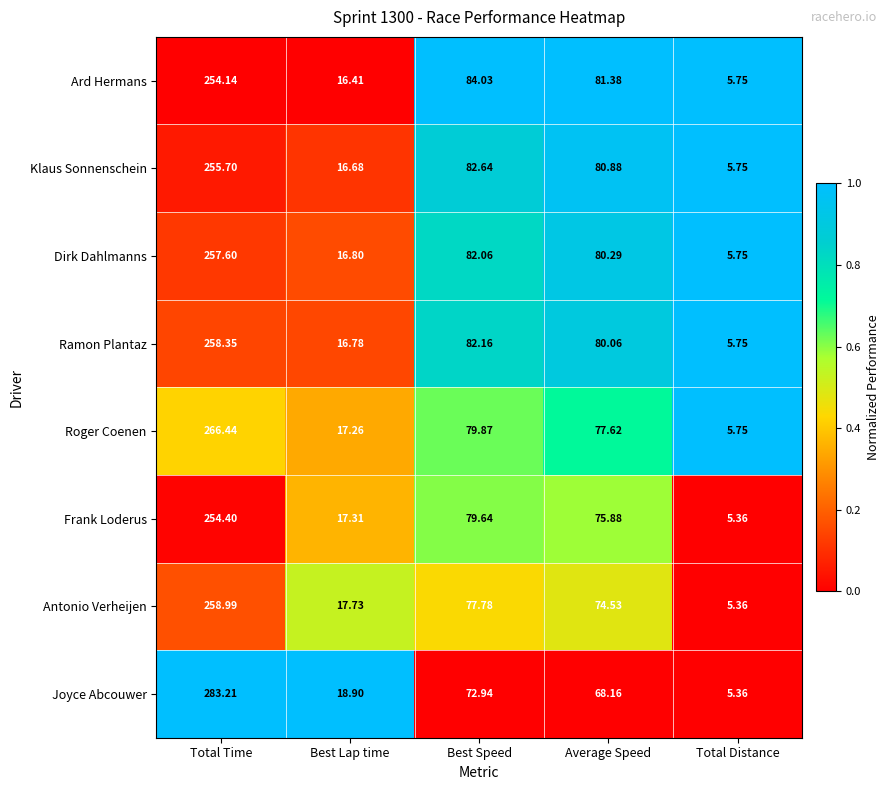

Which label corresponds to the smallest value in the chart?

Total Distance